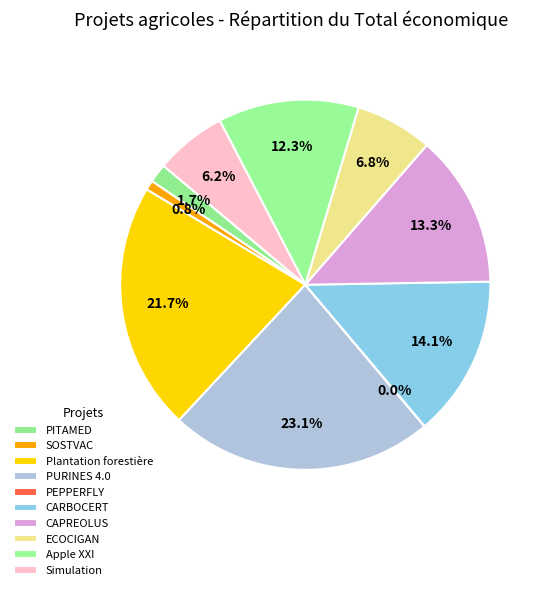

Rank the categories by value from highest to lowest.

PURINES 4.0, Plantation forestière, CARBOCERT, CAPREOLUS, Apple XXI, ECOCIGAN, Simulation, PITAMED, SOSTVAC, PEPPERFLY